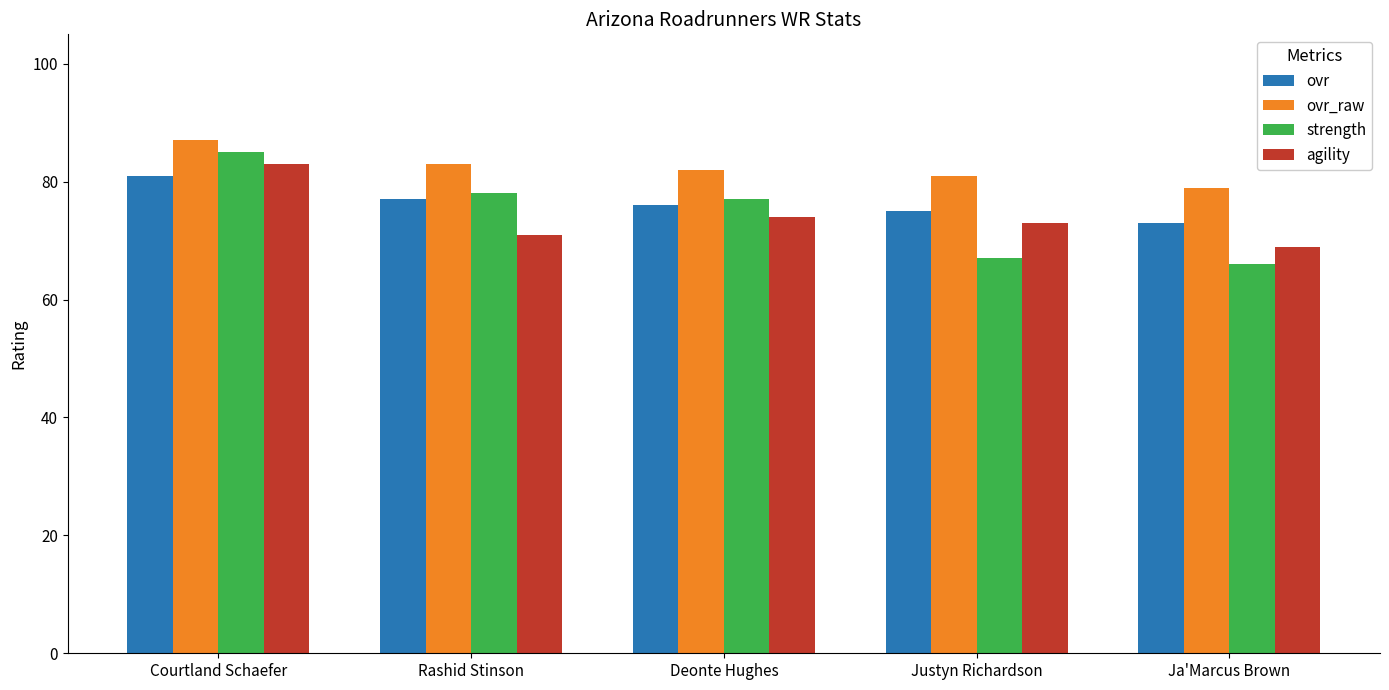

What is the spread (max minus min) of values at Justyn Richardson?

14